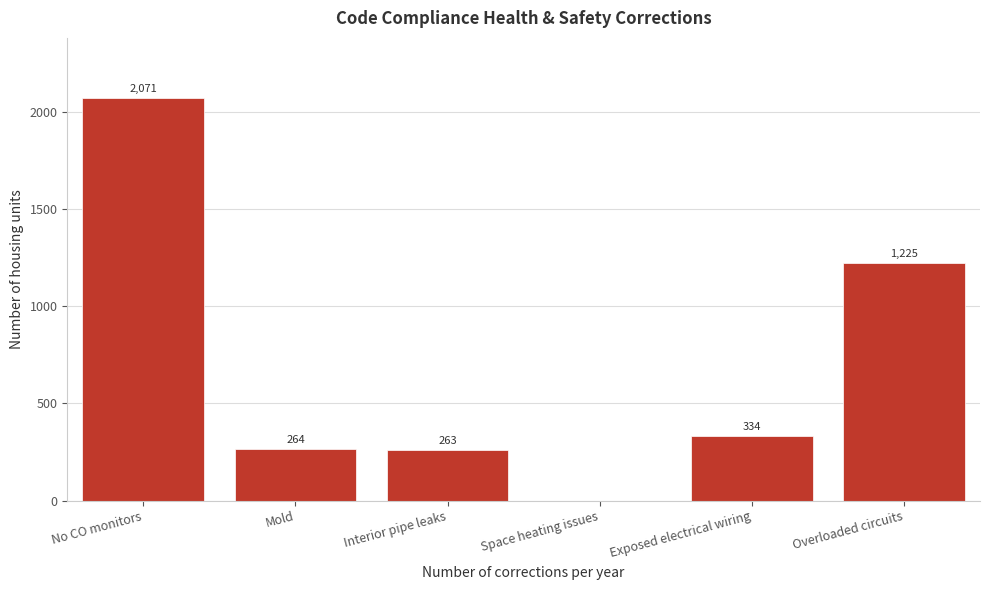

Between Overloaded circuits and Space heating issues, which is larger?

Overloaded circuits